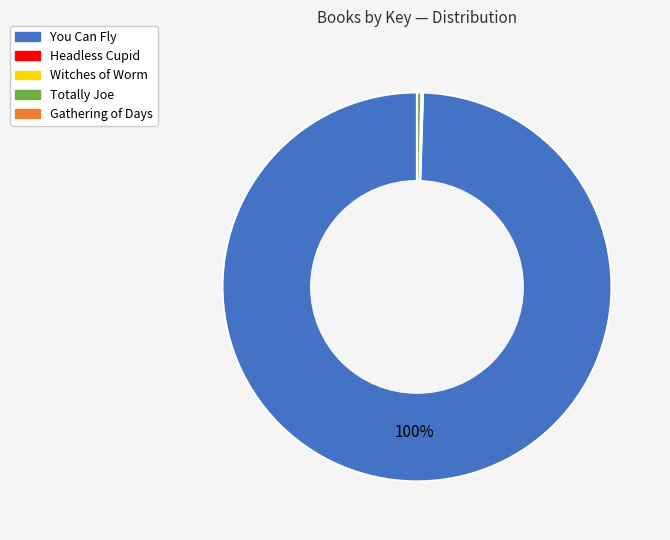

Which slice is the largest?

You Can Fly